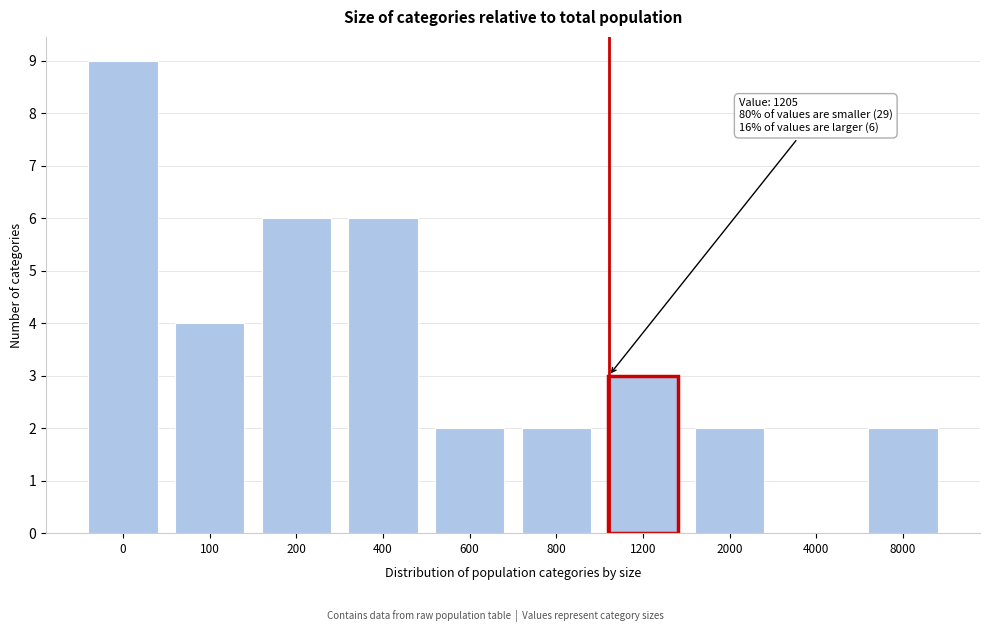

Reading left to right, what are all the values shown in this chart?

0=9	100=4	200=6	400=6	600=2	800=2	1200=3	2000=2	4000=0	8000=2